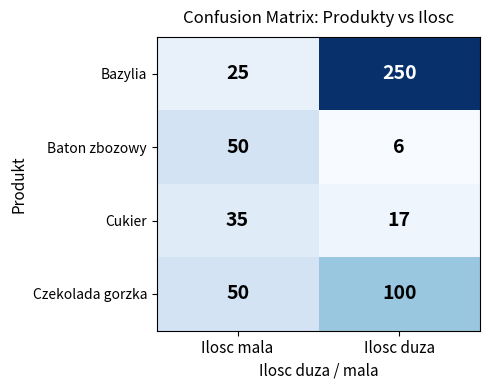

At which category is the sum across all series the highest?

Ilosc duza